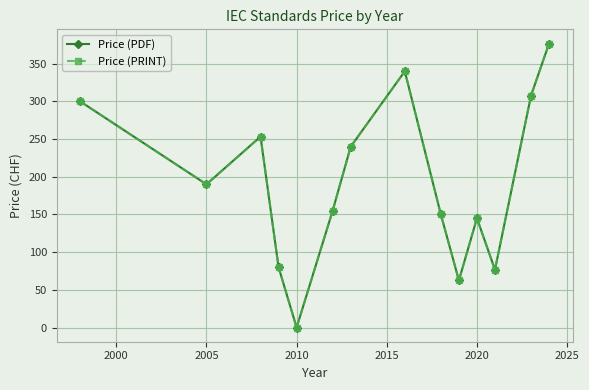

What is the difference between the maximum and second lowest values in the Price (PDF) series?

314.3